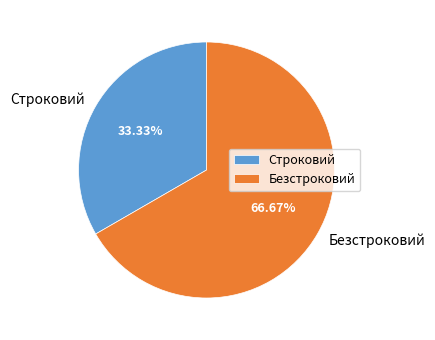

To the nearest percent, what percentage of the pie is Строковий?

33%